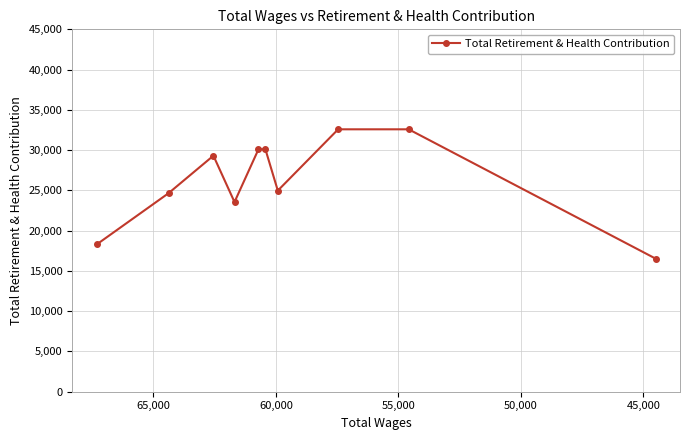

How many data points are less than 29308?

5